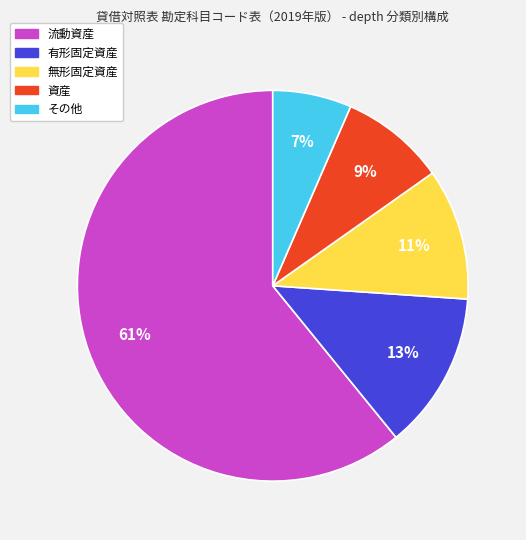

Count the number of slices in the pie.

5